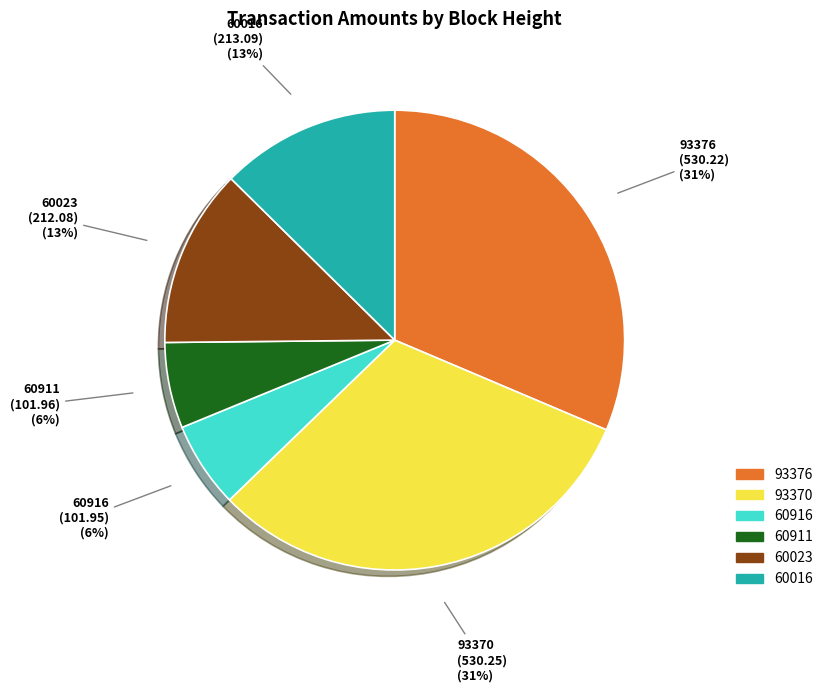

Is the sum of 93376 and 93370 greater than half?

Yes